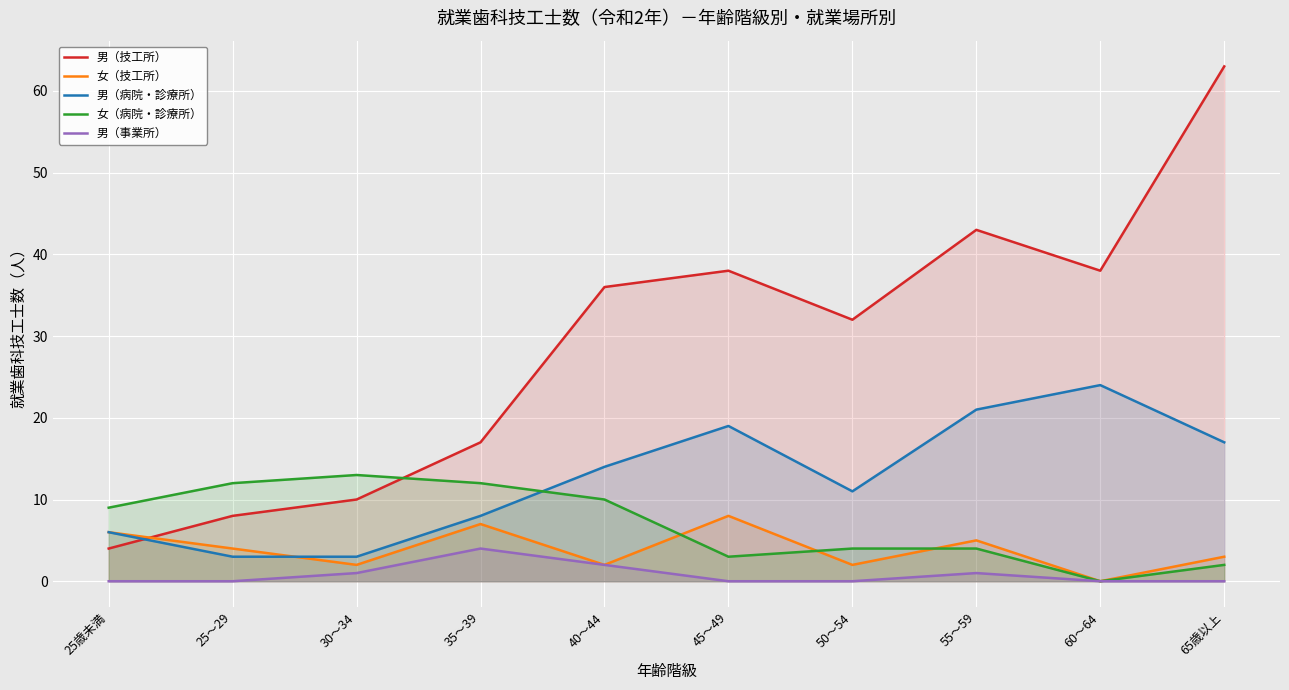

In 男（病院・診療所）, how many points are lower than both neighbors (excluding endpoints)?

1